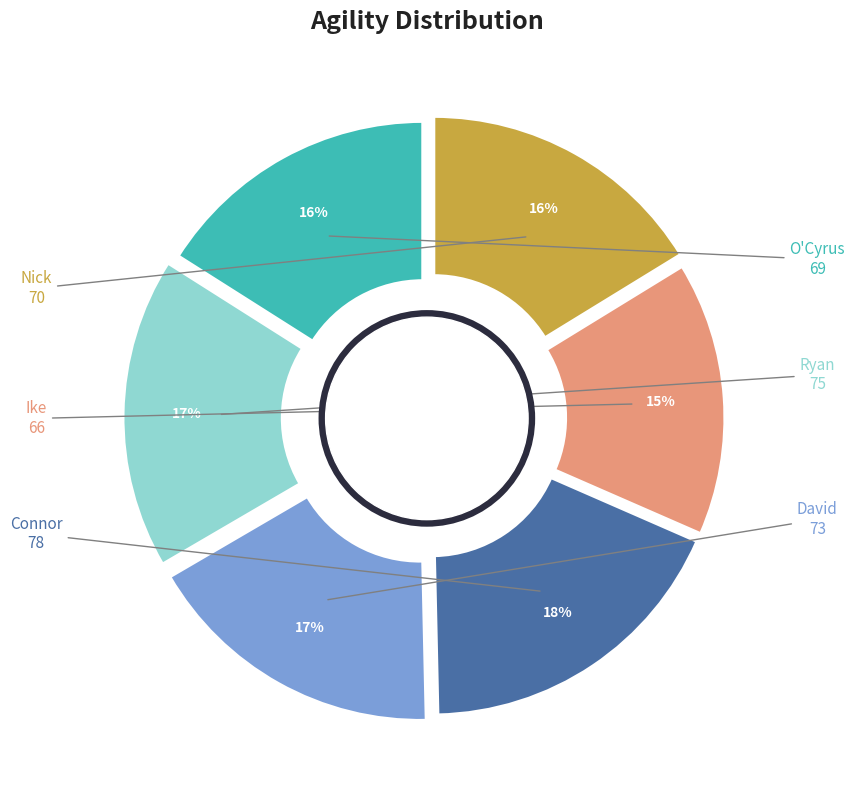

To the nearest percent, what is the difference between the largest and smallest slice percentages?

3%